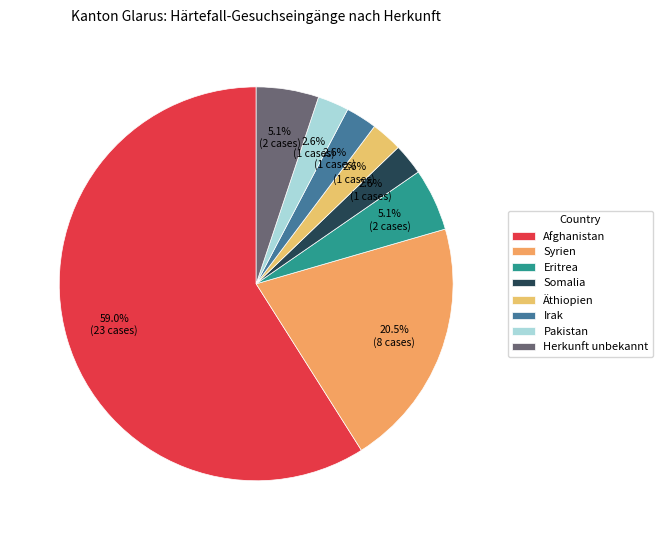

Combined, what portion of the pie is Irak and Syrien?

23.1%